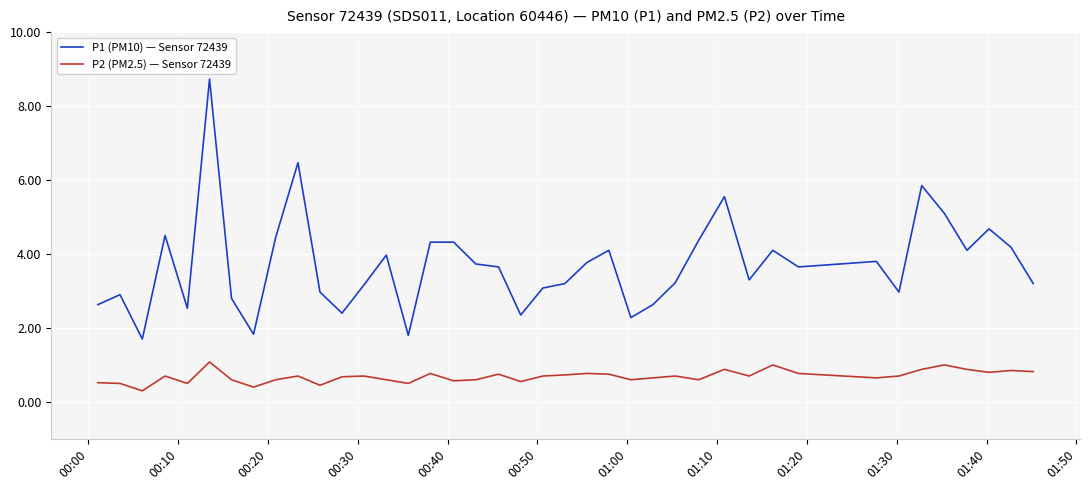

Rank the series by their average value, from lowest to highest.

P2 (PM2.5) — Sensor 72439, P1 (PM10) — Sensor 72439